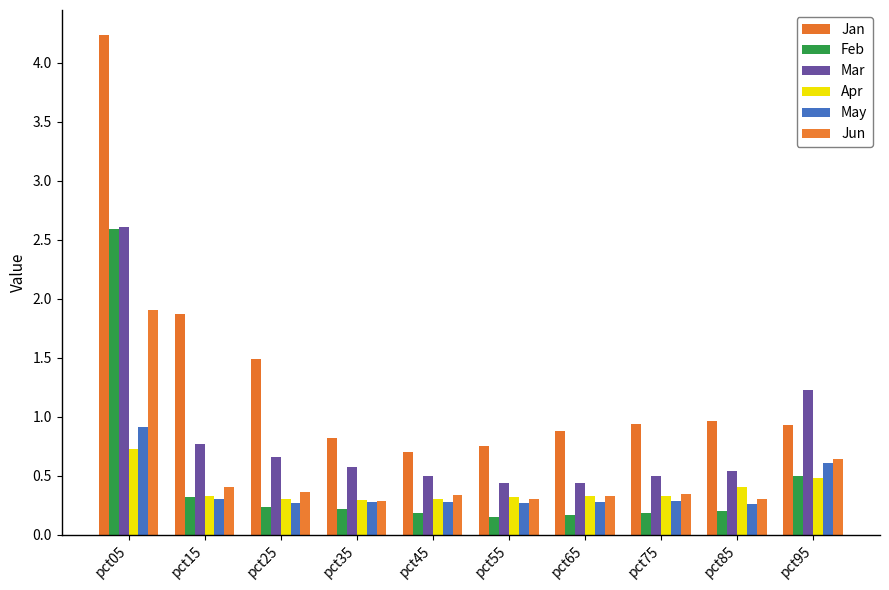

What is the lowest value of the Feb series?

0.1